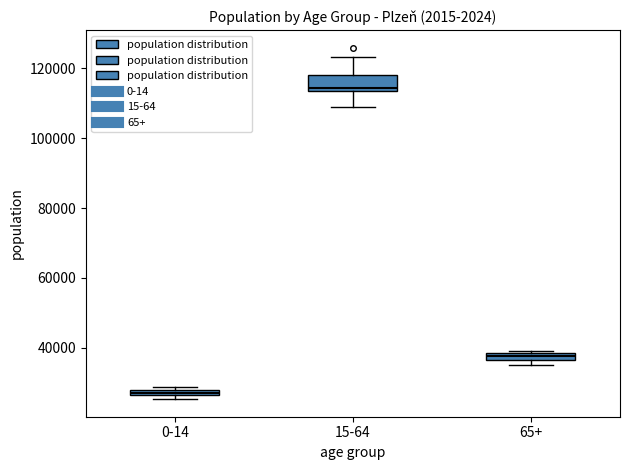

Which box is the tallest, from its lower edge to its upper edge?

15-64